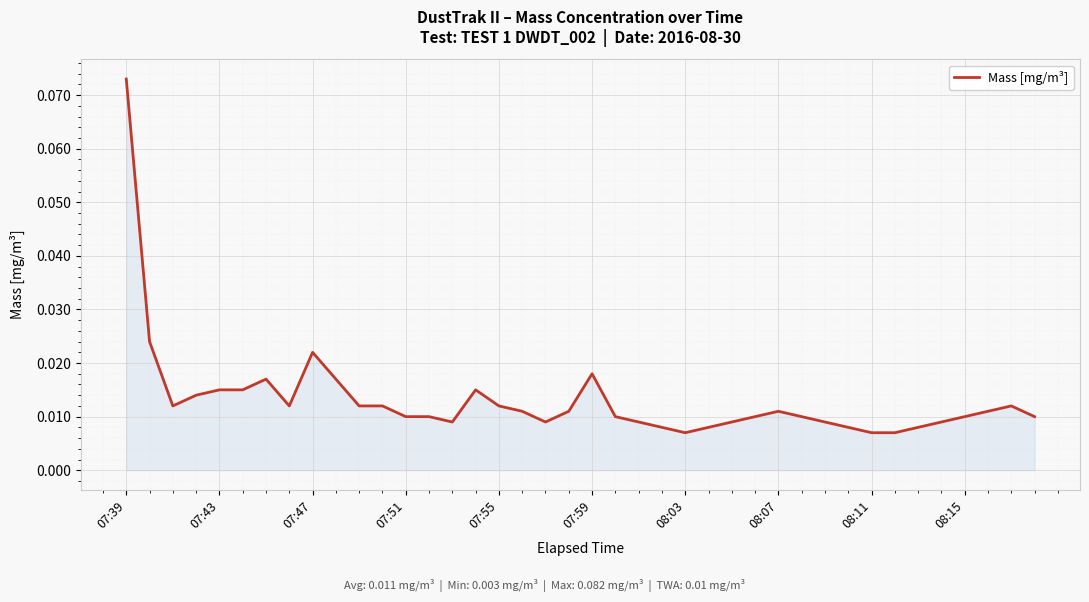

How many points are higher than both their immediate neighbors (excluding endpoints)?

6